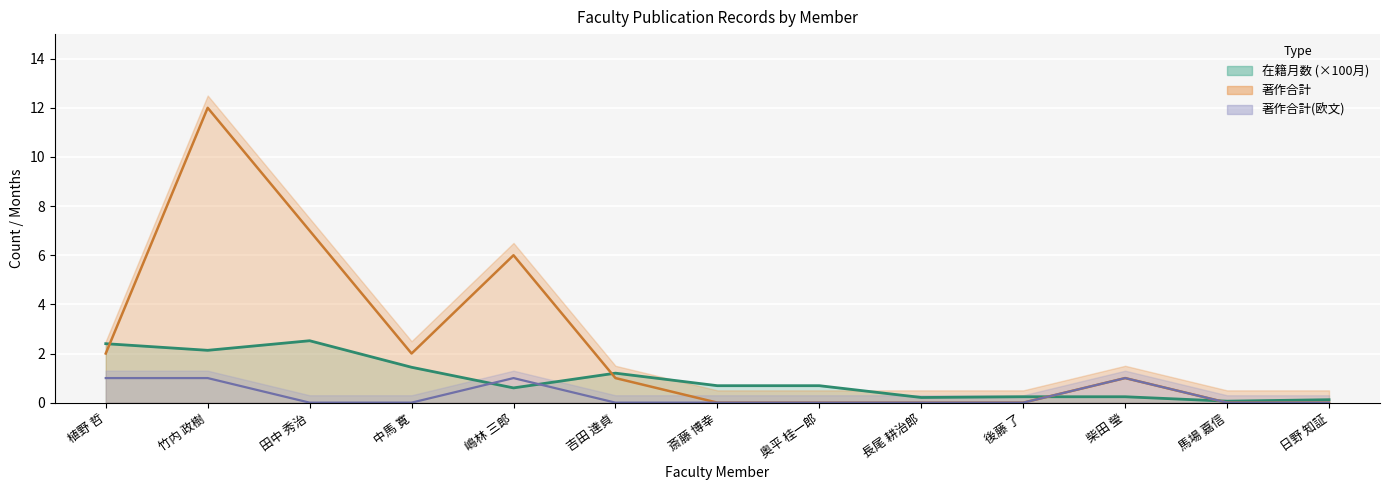

Reading left to right, what are all the values shown in this chart?

在籍月数 line: 2.4	2.1	2.5	1.4	0.6	1.2	0.7	0.7	0.2	0.2	0.2	0.1	0.1
著作合計 line: 2.0	12.0	7.0	2.0	6.0	1.0	0.0	0.0	0.0	0.0	1.0	0.0	0.0
著作合計(欧文) line: 1.0	1.0	0.0	0.0	1.0	0.0	0.0	0.0	0.0	0.0	1.0	0.0	0.0